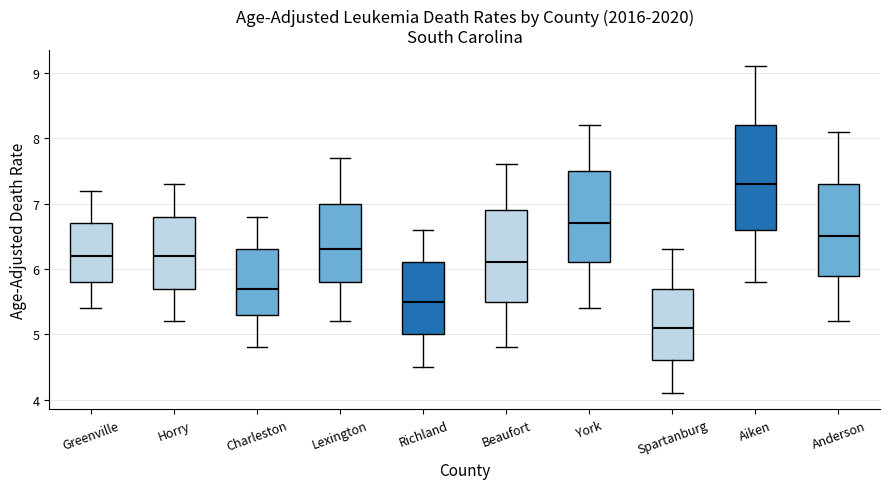

Reading left to right, transcribe this box plot: for each box, give where its median line is, the range the box spans, and where its two whiskers end, as read against the y-axis. The values are not printed on the chart, so give them approximately, as read against the axis.

Greenville: median 6.2, box 5.8 to 6.7, whiskers 5.4 to 7.2
Horry: median 6.2, box 5.7 to 6.8, whiskers 5.2 to 7.3
Charleston: median 5.7, box 5.3 to 6.3, whiskers 4.8 to 6.8
Lexington: median 6.3, box 5.8 to 7.0, whiskers 5.2 to 7.7
Richland: median 5.5, box 5.0 to 6.1, whiskers 4.5 to 6.6
Beaufort: median 6.1, box 5.5 to 6.9, whiskers 4.8 to 7.6
York: median 6.7, box 6.1 to 7.5, whiskers 5.4 to 8.2
Spartanburg: median 5.1, box 4.6 to 5.7, whiskers 4.1 to 6.3
Aiken: median 7.3, box 6.6 to 8.2, whiskers 5.8 to 9.1
Anderson: median 6.5, box 5.9 to 7.3, whiskers 5.2 to 8.1